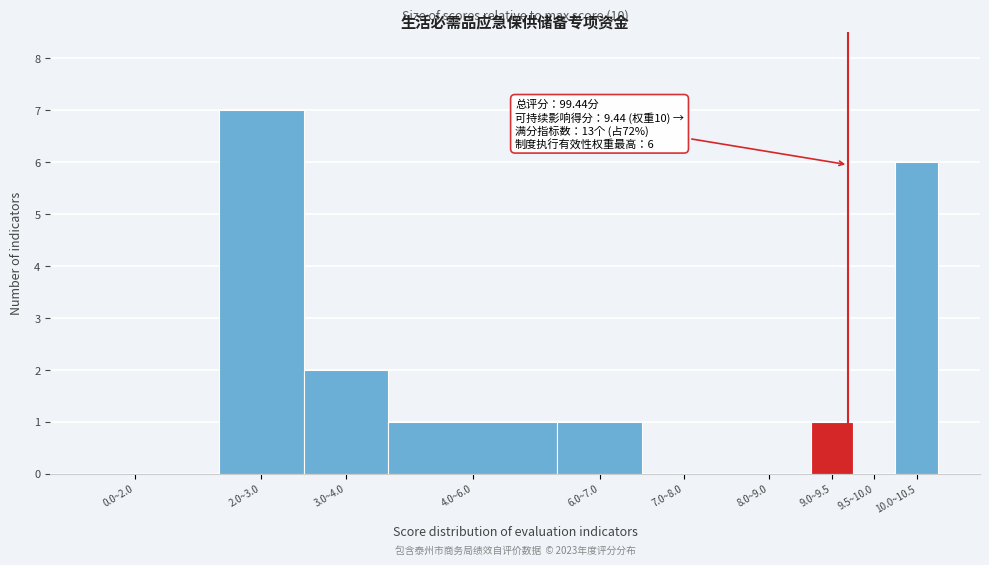

Reading left to right, what are all the values shown in this chart?

0.0~2.0=0	2.0~3.0=7	3.0~4.0=2	4.0~6.0=1	6.0~7.0=1	7.0~8.0=0	8.0~9.0=0	9.0~9.5=1	9.5~10.0=0	10.0~10.5=6